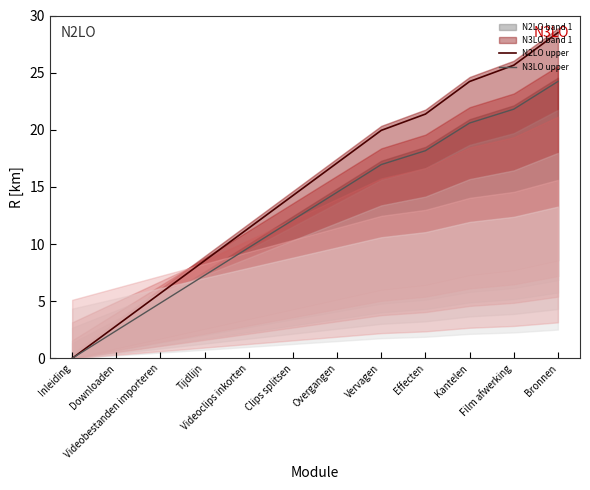

What is the label of the 10th point from the right?

Videobestanden importeren